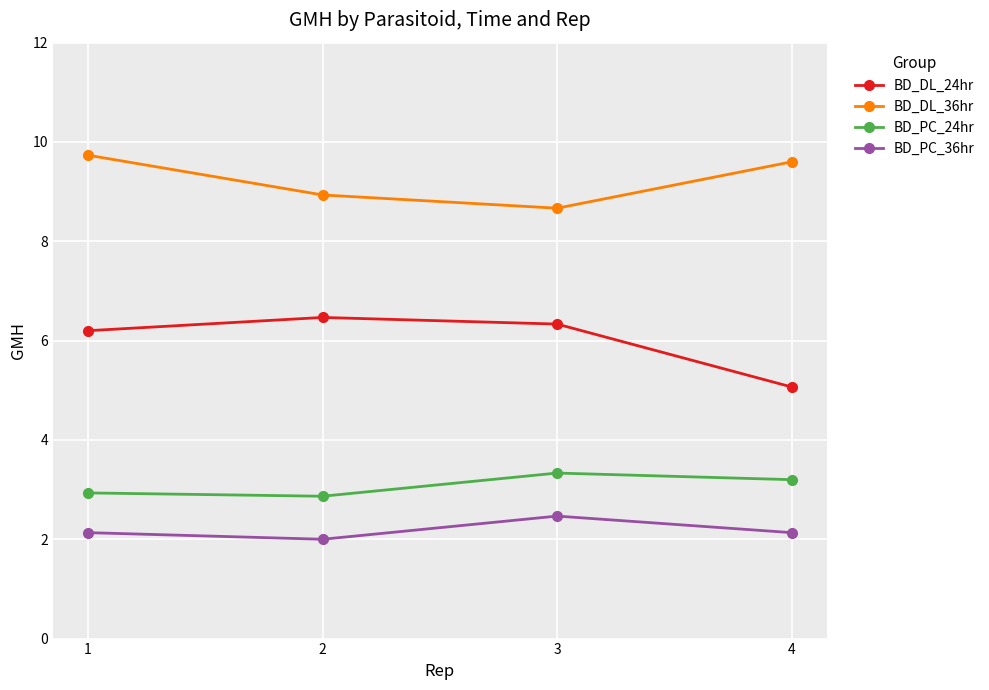

Is it true that BD_DL_24hr equals 6.2 at 1?

True